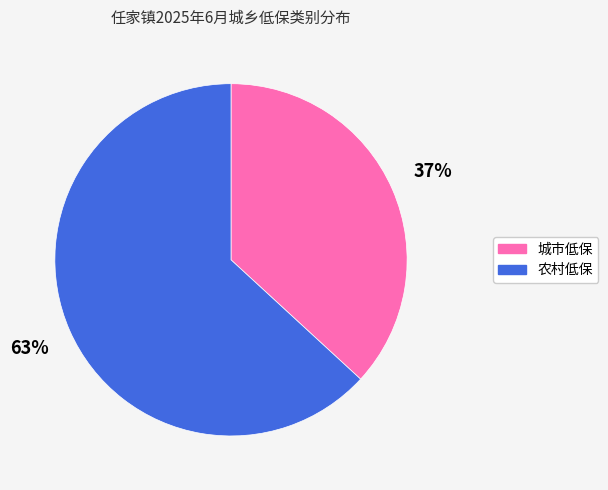

The 城市低保 slice represents 37% of the pie. True or false?

True